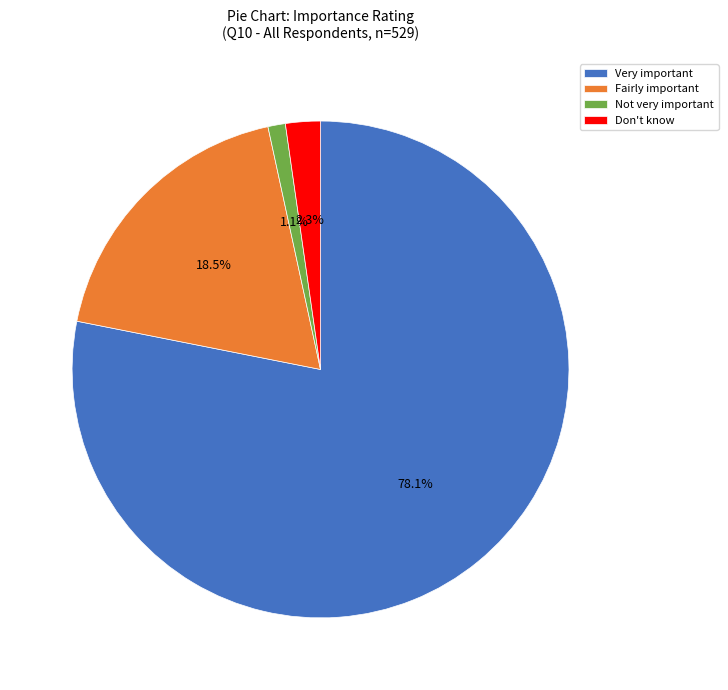

Which slice represents more than half of the pie?

Very important